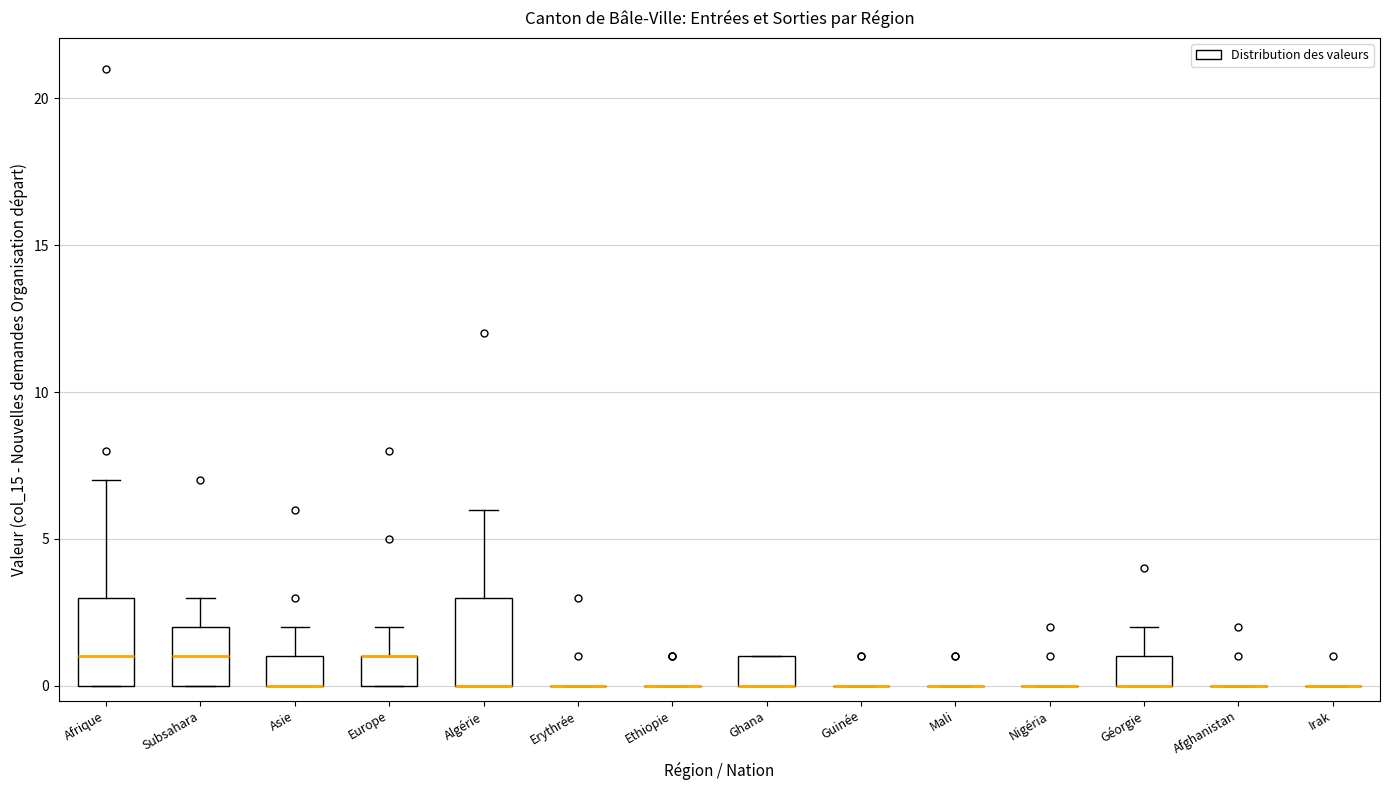

Reading left to right, read every box against the y-axis: the position of its median line, the range the box covers, and the ends of its whiskers. The values are not printed on the chart, so give them approximately, as read against the axis.

Afrique: median 1, box 0 to 3, whiskers 0 to 7
Subsahara: median 1, box 0 to 2, whiskers 0 to 3
Asie: median 0 (drawn on the box's lower edge), box 0 to 1, whiskers 0 to 2
Europe: median 1 (drawn on the box's upper edge), box 0 to 1, whiskers 0 to 2
Algérie: median 0 (drawn on the box's lower edge), box 0 to 3, whiskers 0 to 6
Erythrée: box collapsed to a line at 0, whiskers 0 to 0
Ethiopie: box collapsed to a line at 0, whiskers 0 to 0
Ghana: median 0 (drawn on the box's lower edge), box 0 to 1, whiskers 0 to 1
Guinée: box collapsed to a line at 0, whiskers 0 to 0
Mali: box collapsed to a line at 0, whiskers 0 to 0
Nigéria: box collapsed to a line at 0, whiskers 0 to 0
Géorgie: median 0 (drawn on the box's lower edge), box 0 to 1, whiskers 0 to 2
Afghanistan: box collapsed to a line at 0, whiskers 0 to 0
Irak: box collapsed to a line at 0, whiskers 0 to 0